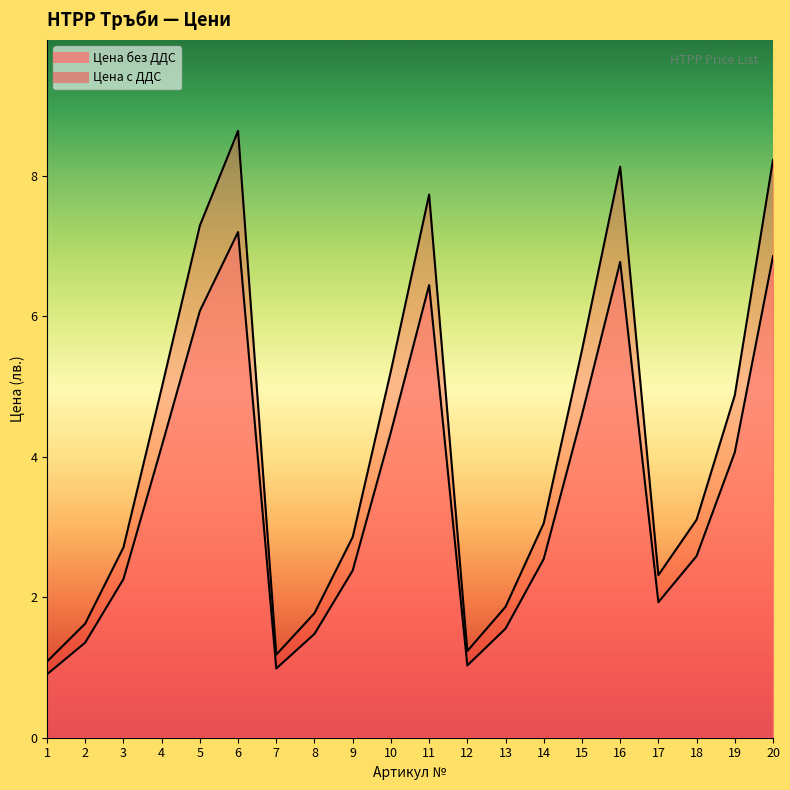

Between 7 and 8, which series saw the biggest shift?

Цена с ДДС